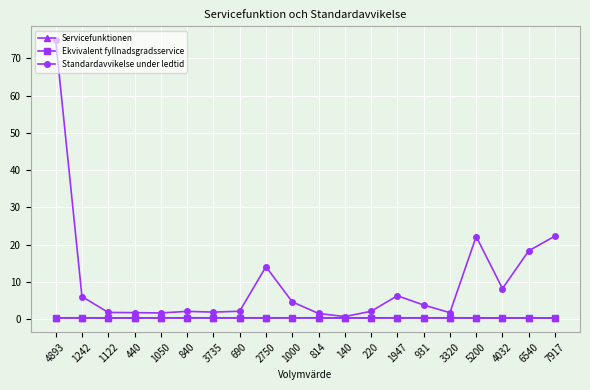

Which series changed the most between 1050 and 7917?

Standardavvikelse under ledtid